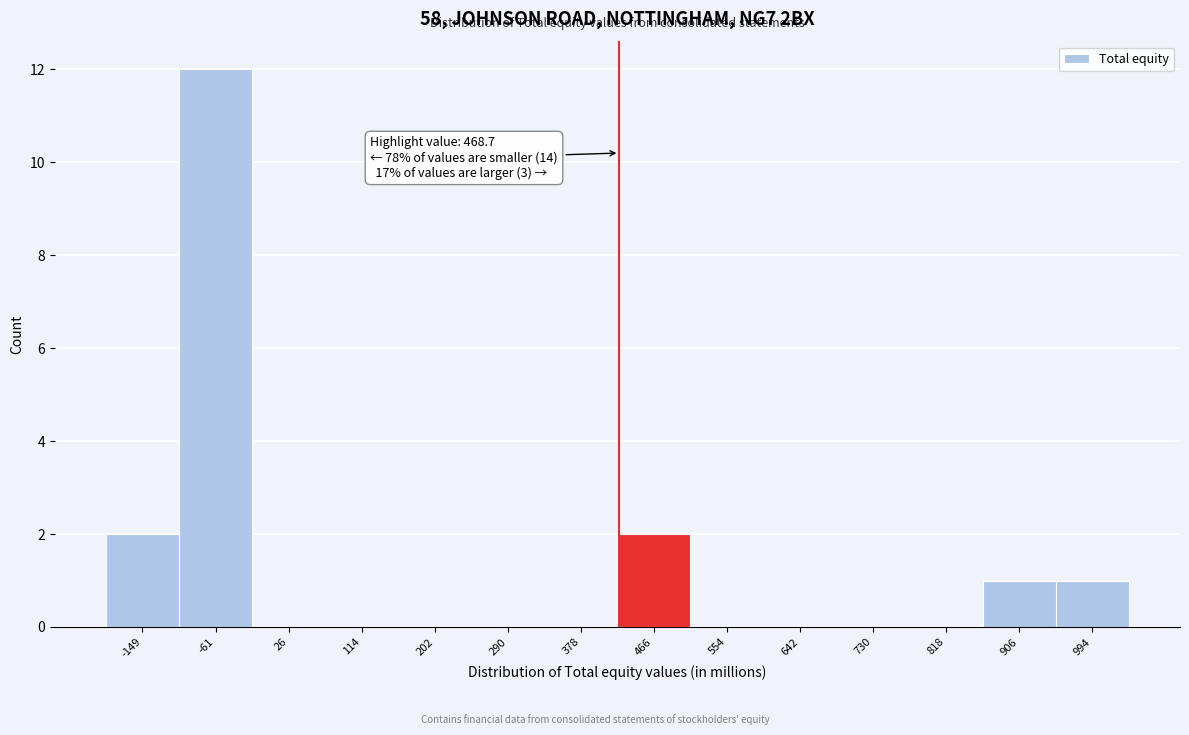

Reading left to right, list all the values displayed in this chart.

-149=2	-61=12	26=0	114=0	202=0	290=0	378=0	466=2	554=0	642=0	730=0	818=0	906=1	994=1